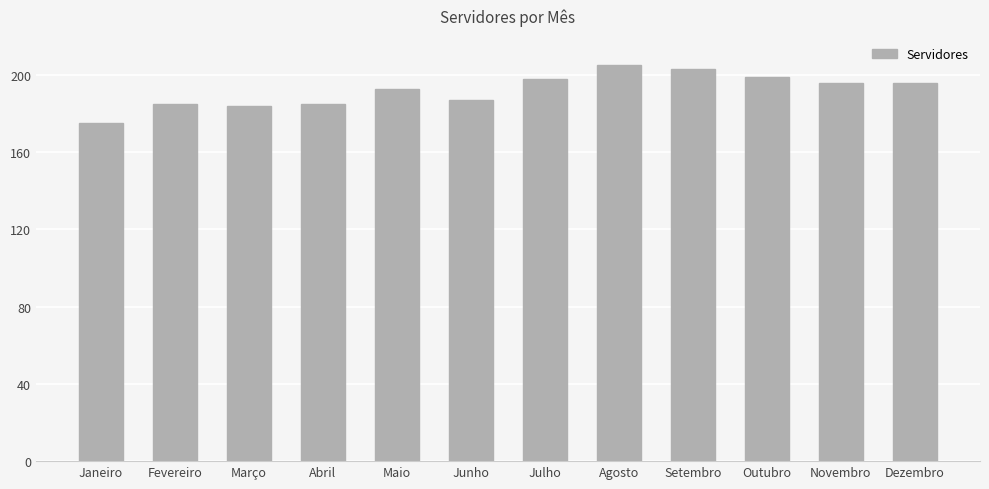

What is the average value?

192